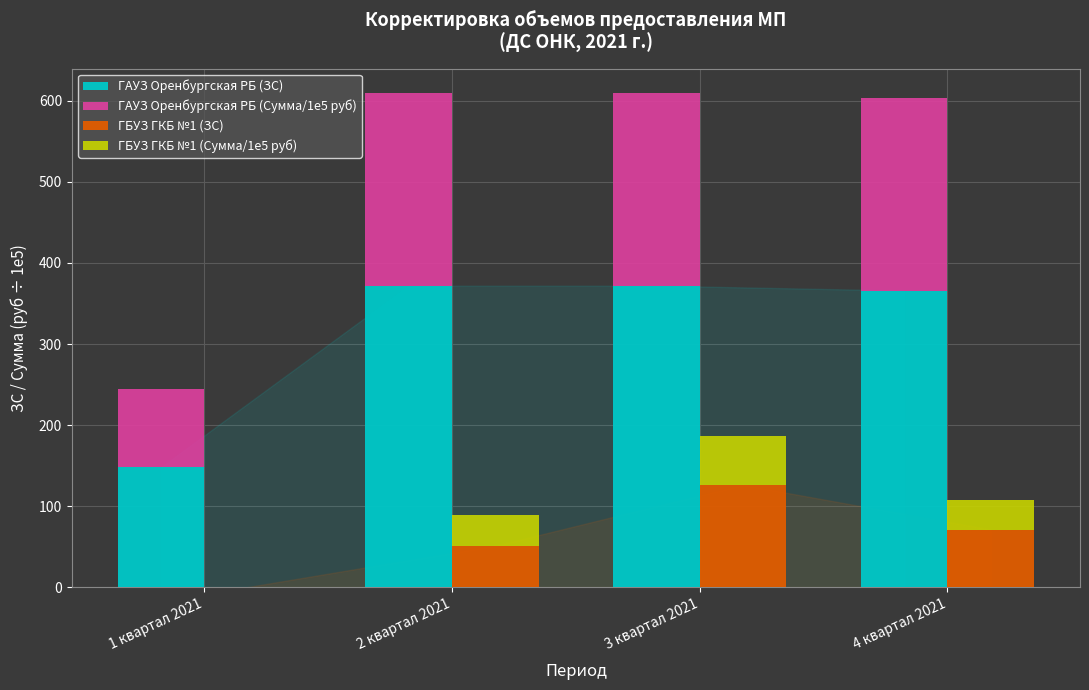

What is the label of the 2nd bar from the right?

3 квартал 2021